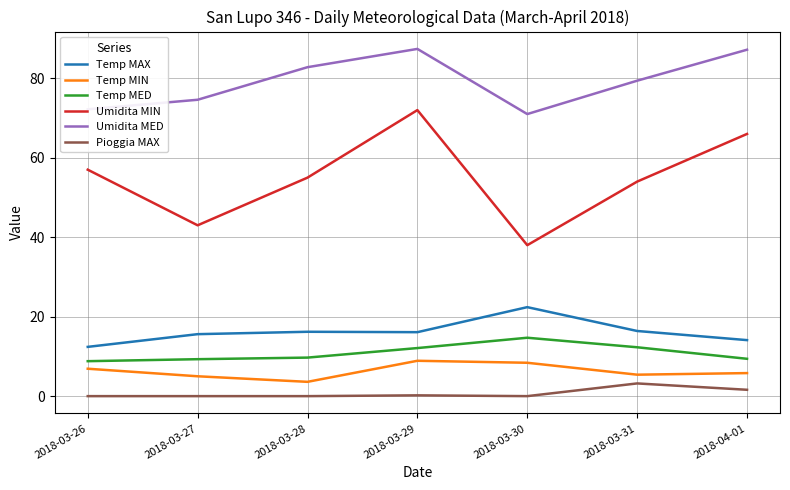

The value of Temp MIN at 2018-03-29 is 8.9. True or false?

True